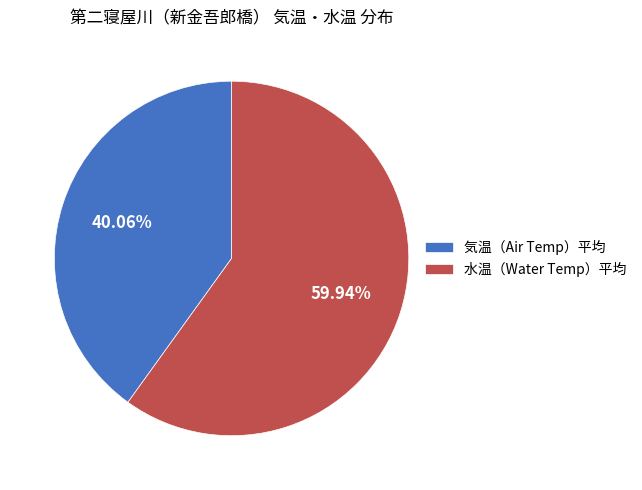

Rank the categories by value from highest to lowest.

水温（Water Temp）平均, 気温（Air Temp）平均